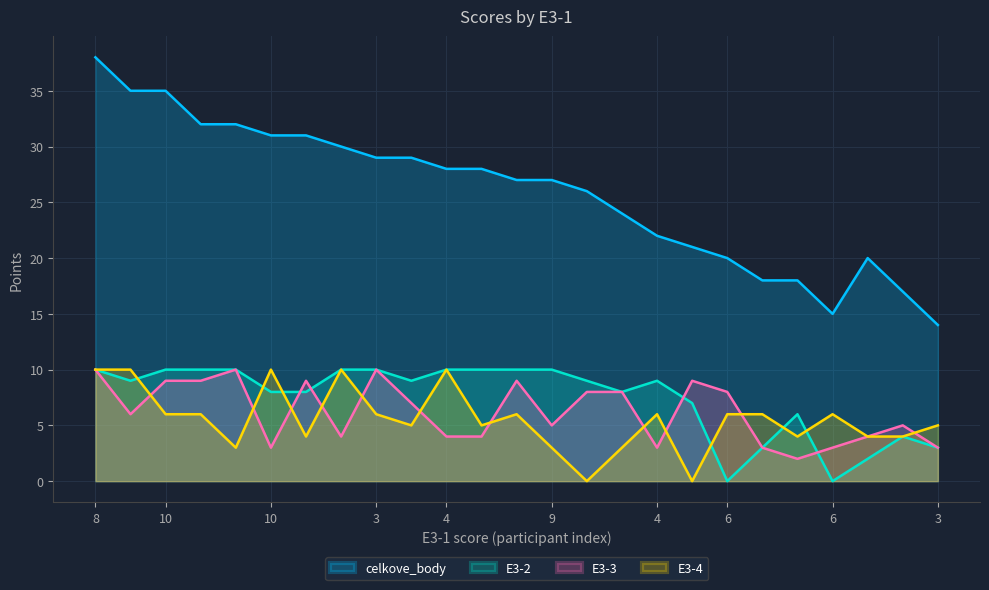

What is the difference between the maximum and minimum values in the celkove_body series?

24